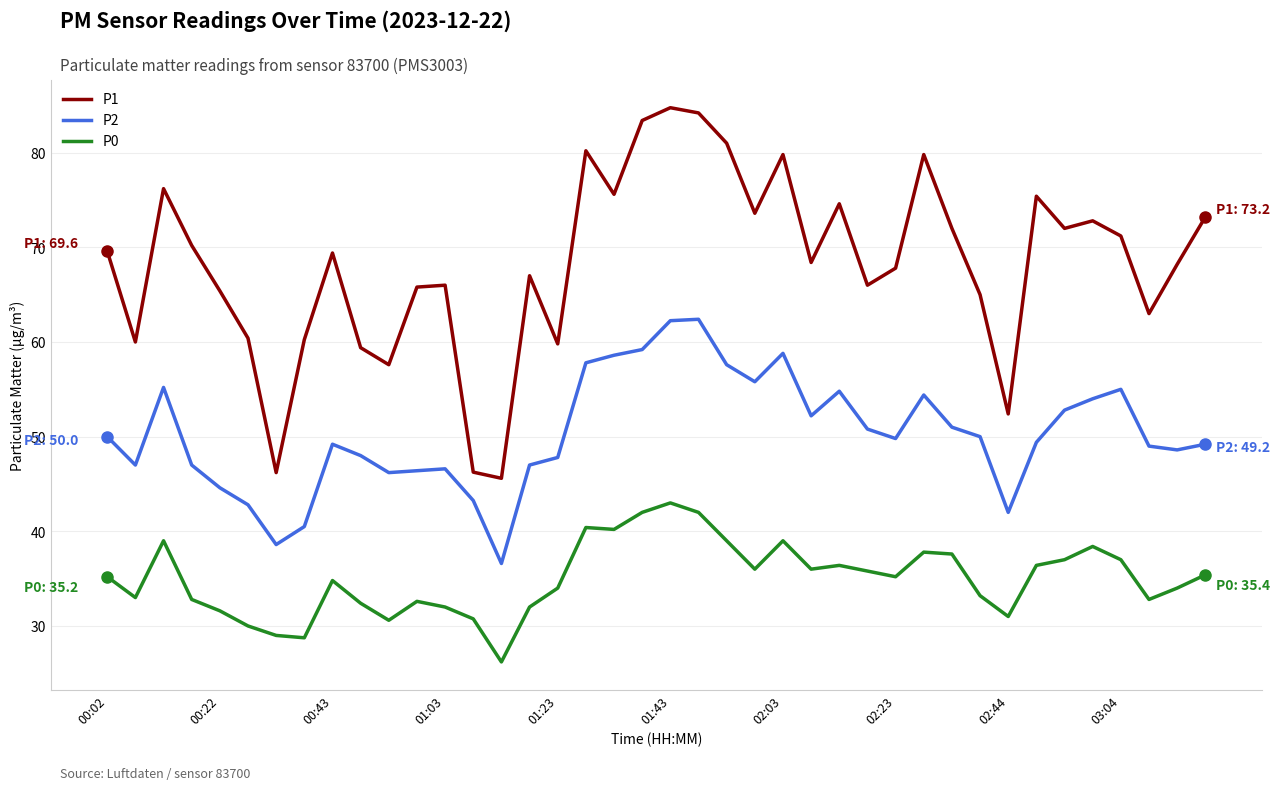

Which series has the largest total across all categories?

P1